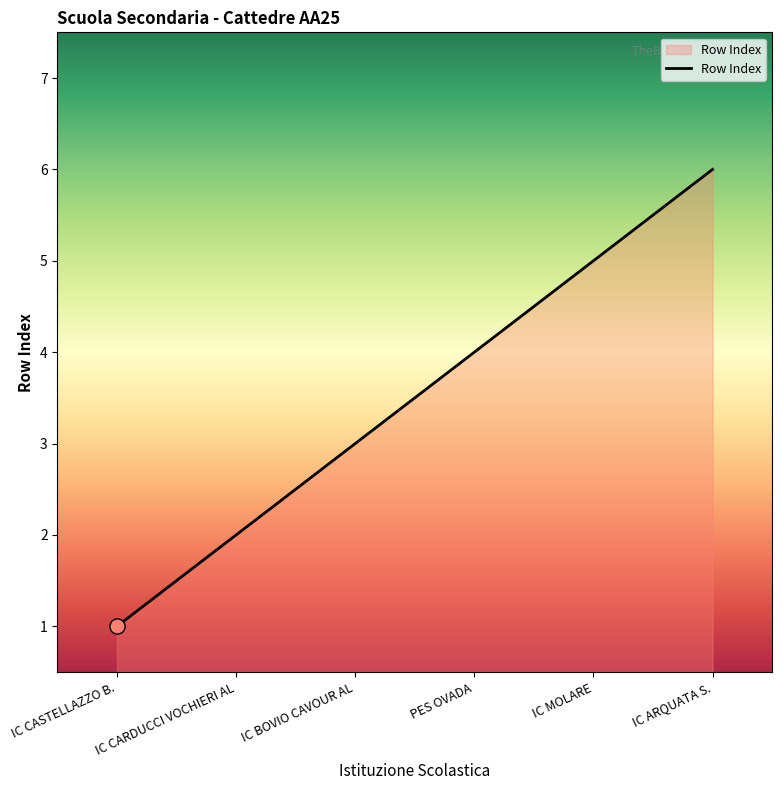

What is the change in value from IC CASTELLAZZO B. to IC CARDUCCI VOCHIERI AL?

+1